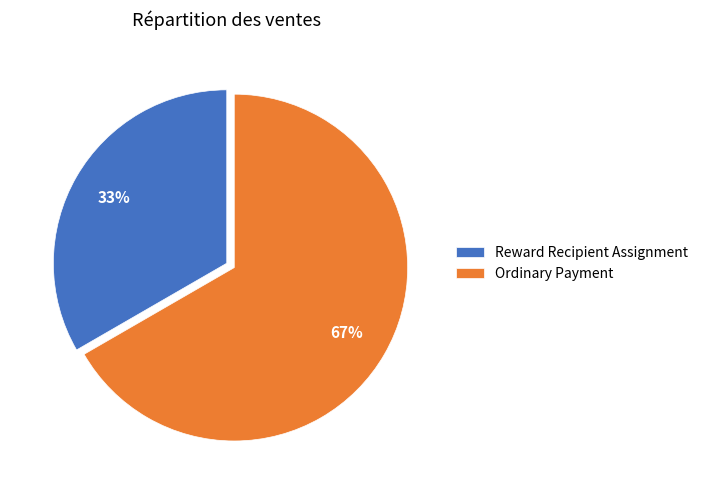

The Ordinary Payment slice represents 67% of the pie. True or false?

True